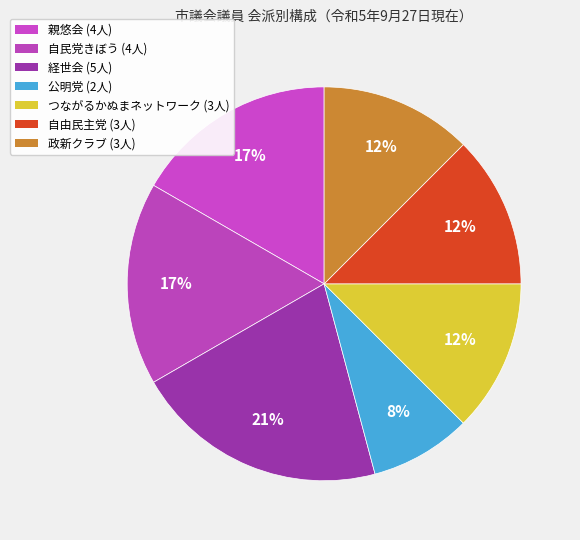

To the nearest percent, what is the difference between the largest and smallest slice percentages?

12%